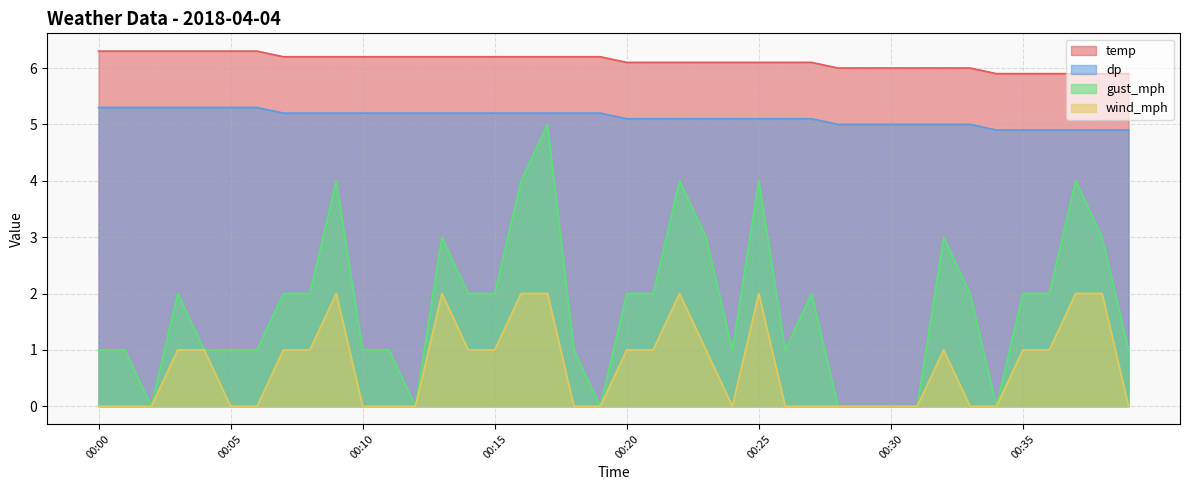

How many values in gust_mph are above zero?

32